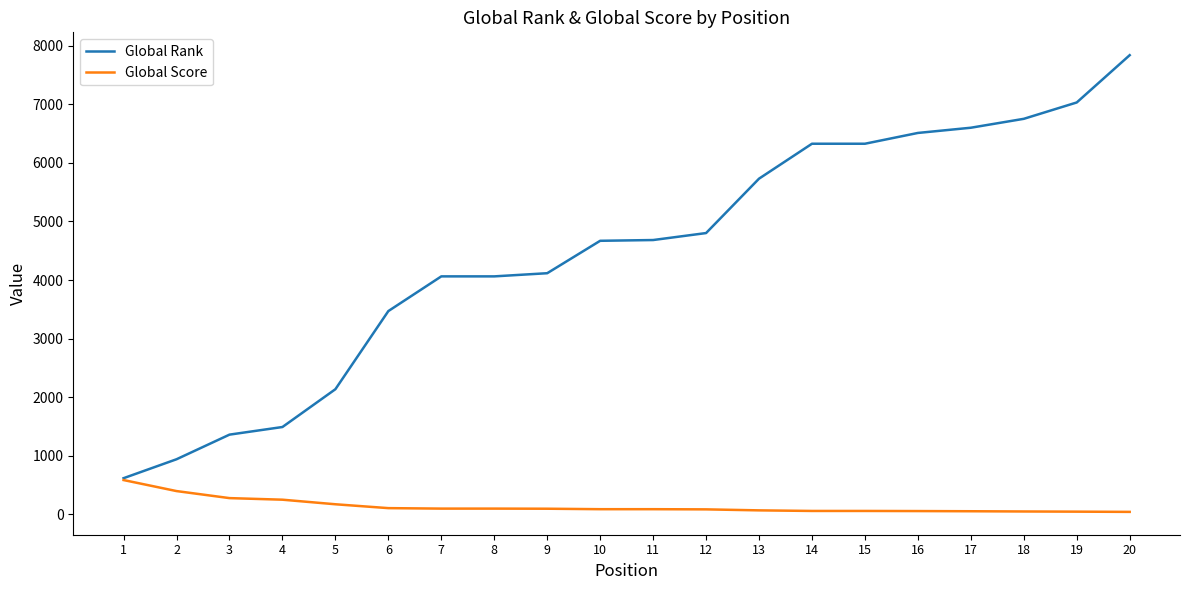

Is it true that Global Score equals 90 at 11?

True